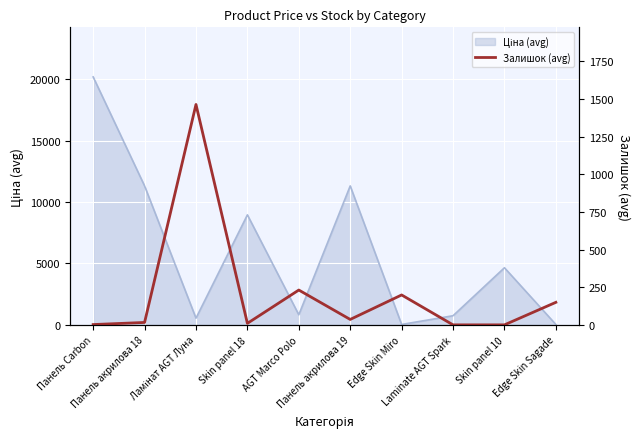

How many categories are shown in the chart?

10